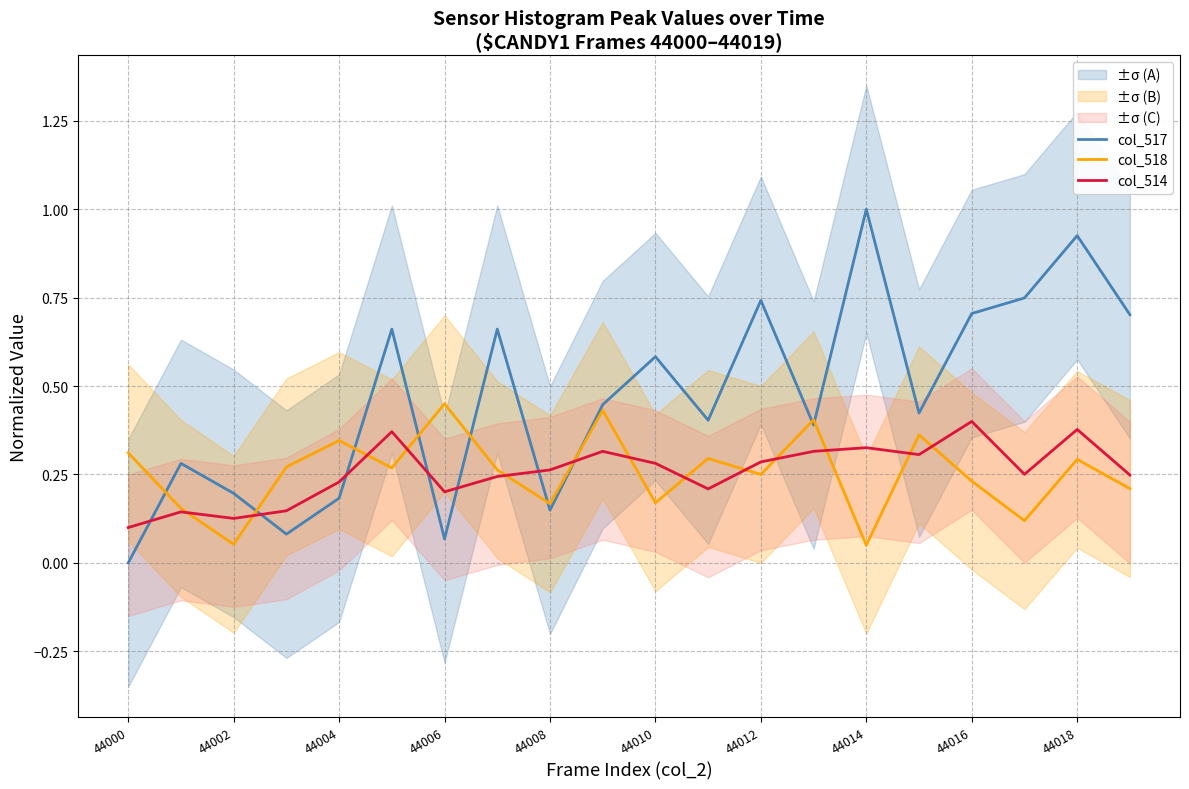

How many interior local peaks does the col_517 series have?

7